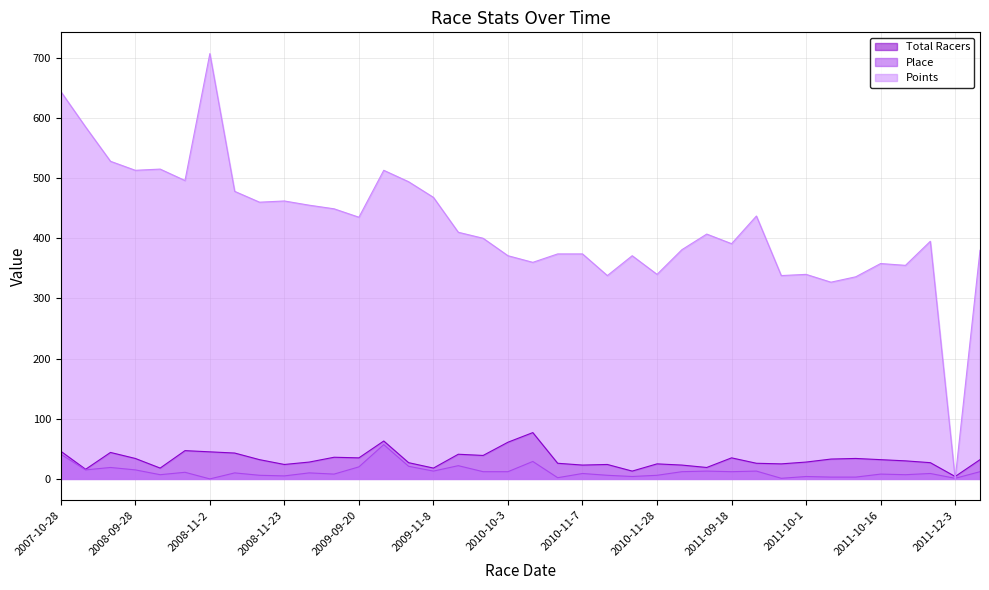

What is the difference between the highest and lowest values at 2011-09-10?

394